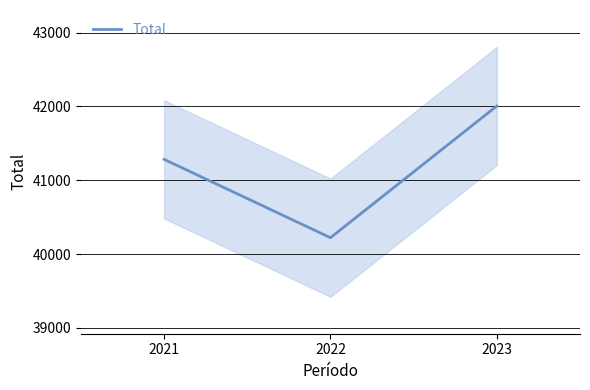

What is the value of the 3rd point from the left?

42005